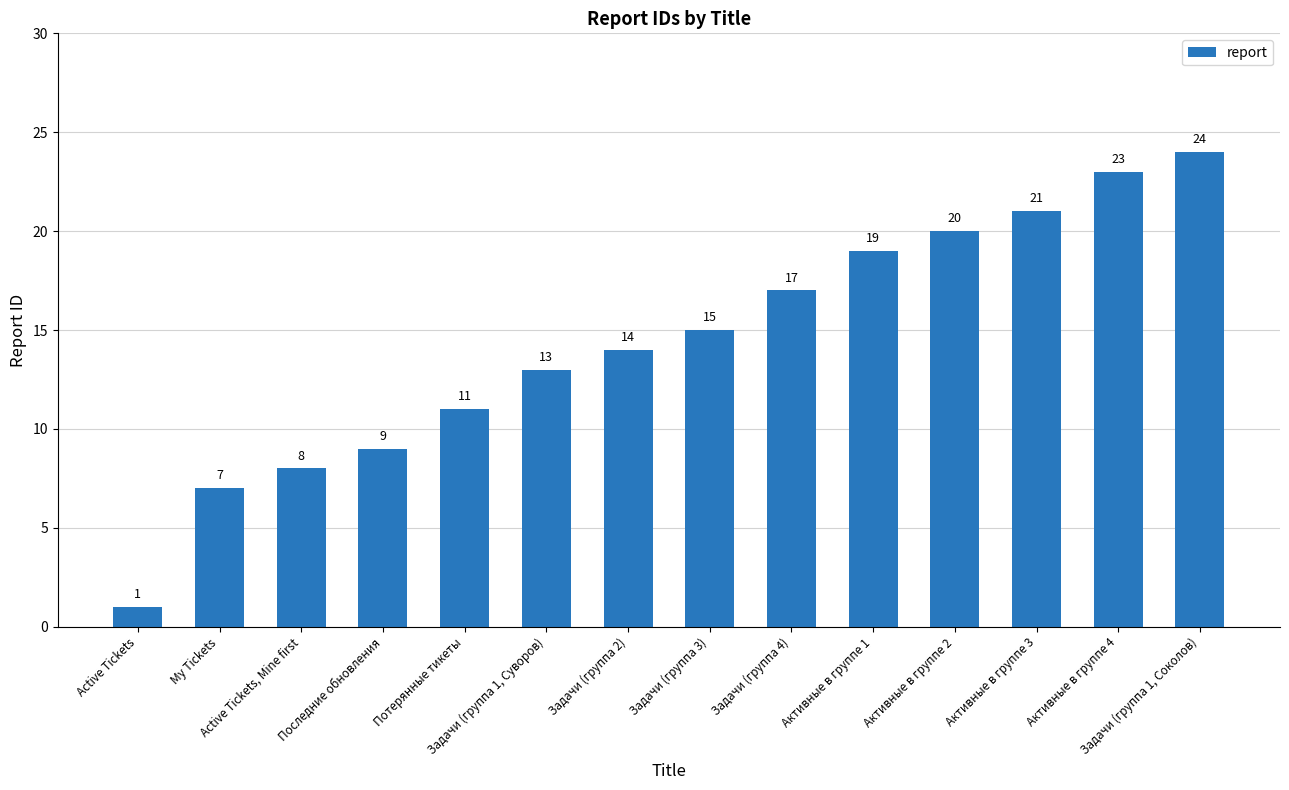

At which label is the value closest to 12?

Потерянные тикеты